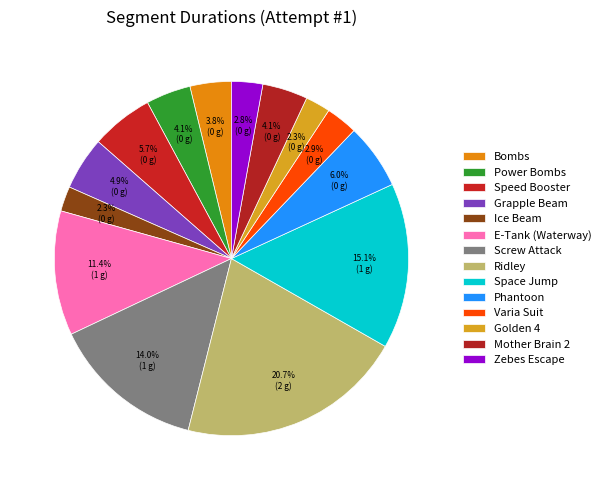

Combined, do Grapple Beam and E-Tank (Waterway) account for over 50%?

No